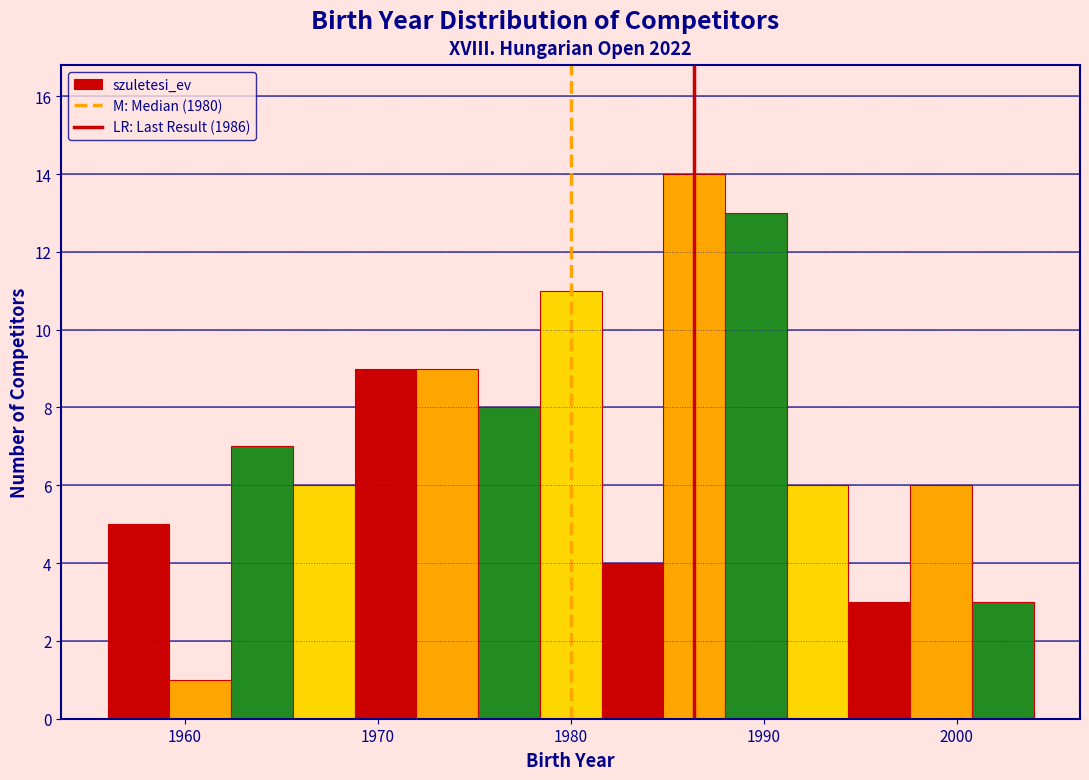

Read against the x-axis, roughly where is the centre of the tallest bar?

1986